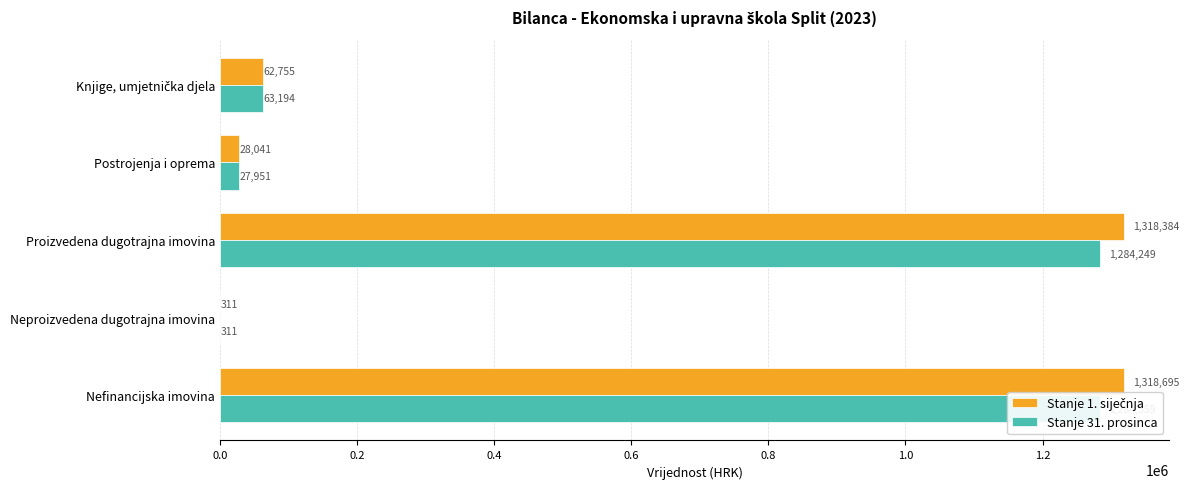

What is the value of the Stanje 1. siječnja bar at the 2nd from the left?

310.7